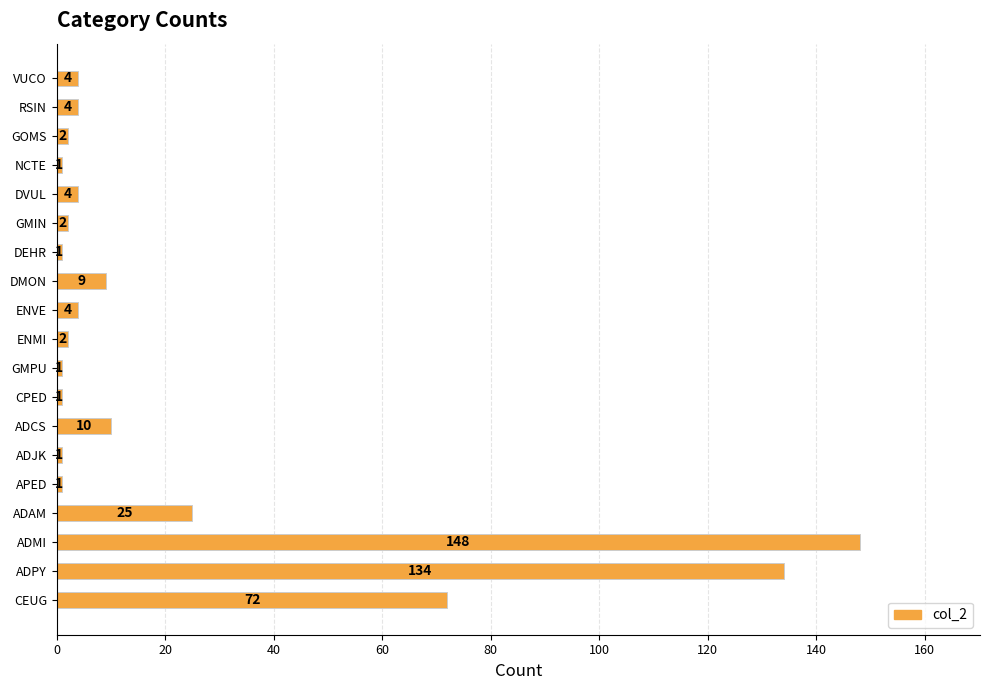

The value at DVUL is 4. True or false?

True